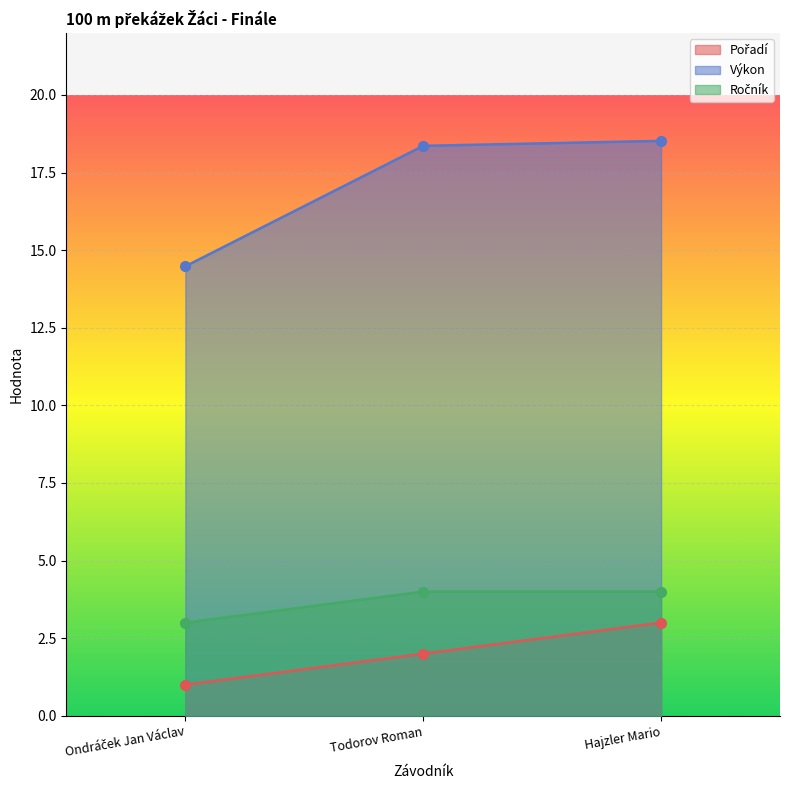

Which series changed the most between Ondráček Jan Václav and Todorov Roman?

Výkon